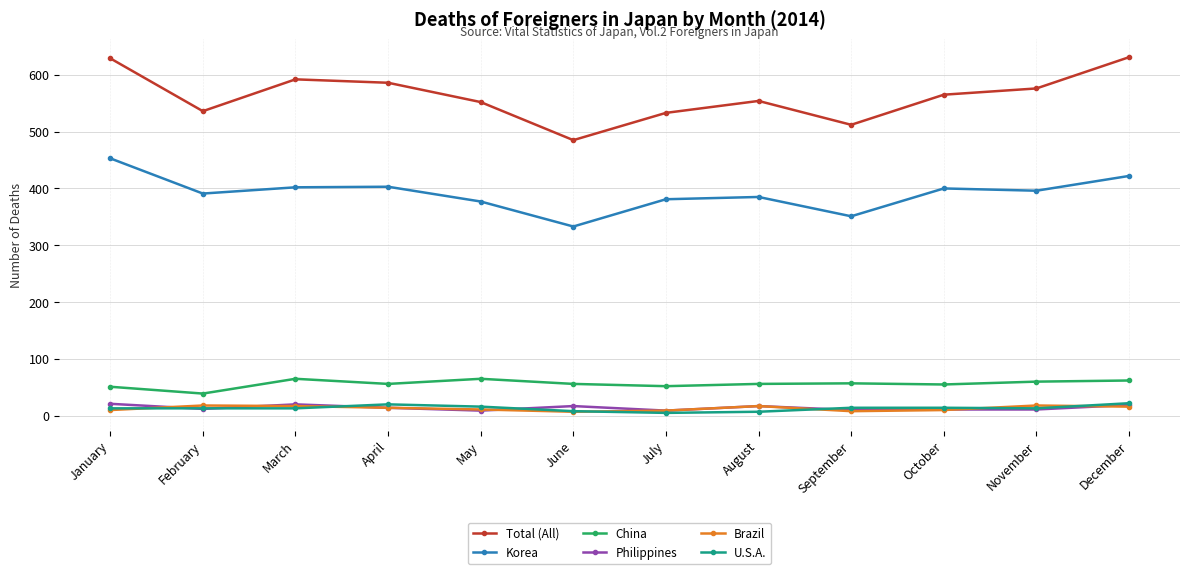

True or false: Korea and Brazil cross at least once.

False